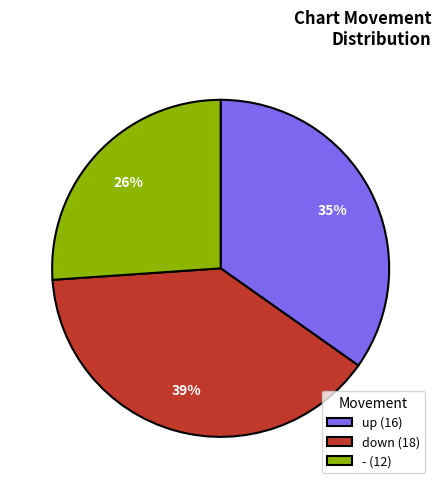

What percentage is the - slice, to the nearest percent?

26%